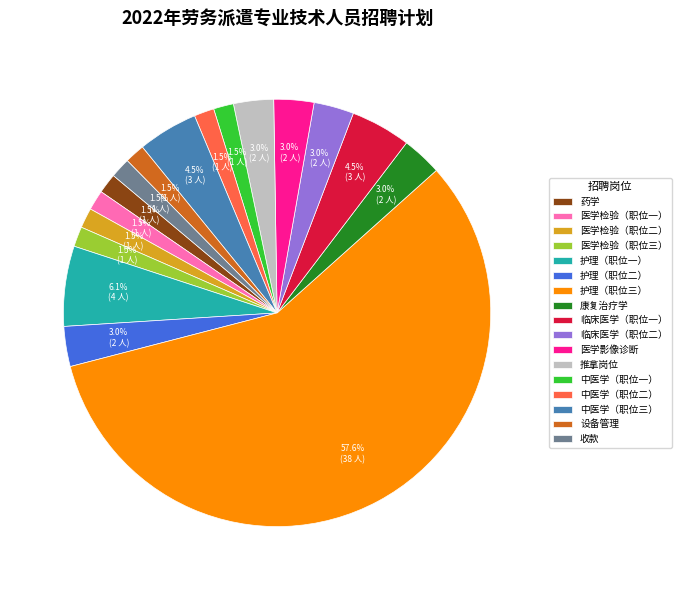

Which category has the biggest portion of the pie?

护理（职位三）